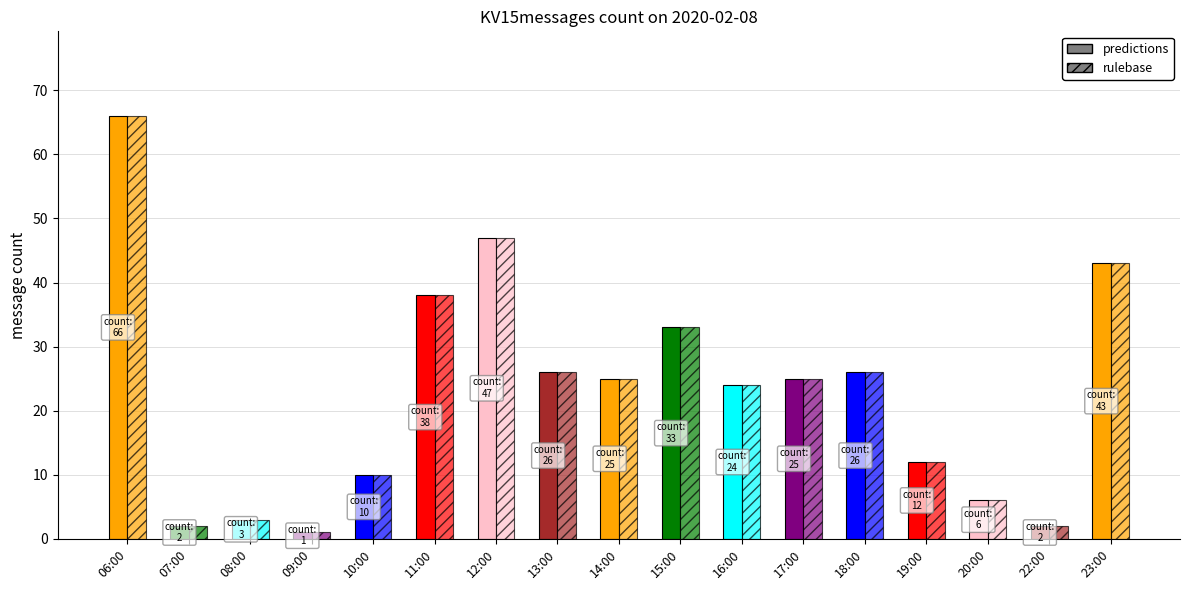

Are the bars grouped side by side (vs. stacked)?

Yes